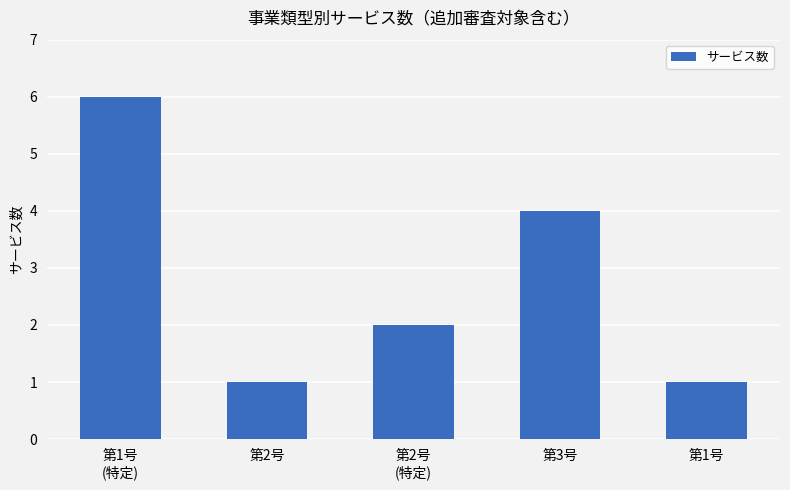

What is the sum of all values?

14